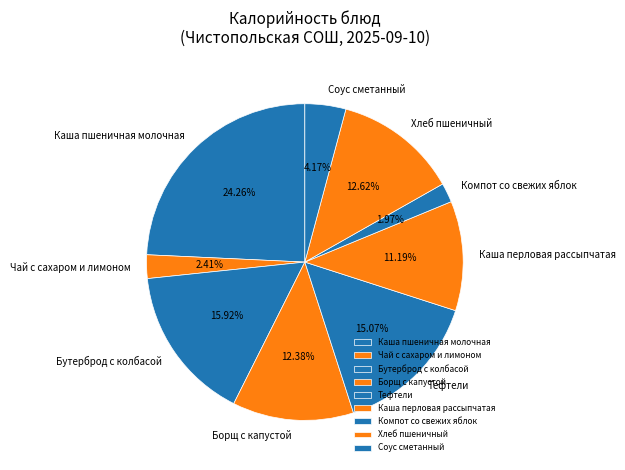

Does Каша перловая рассыпчатая represent more than half of the total?

No